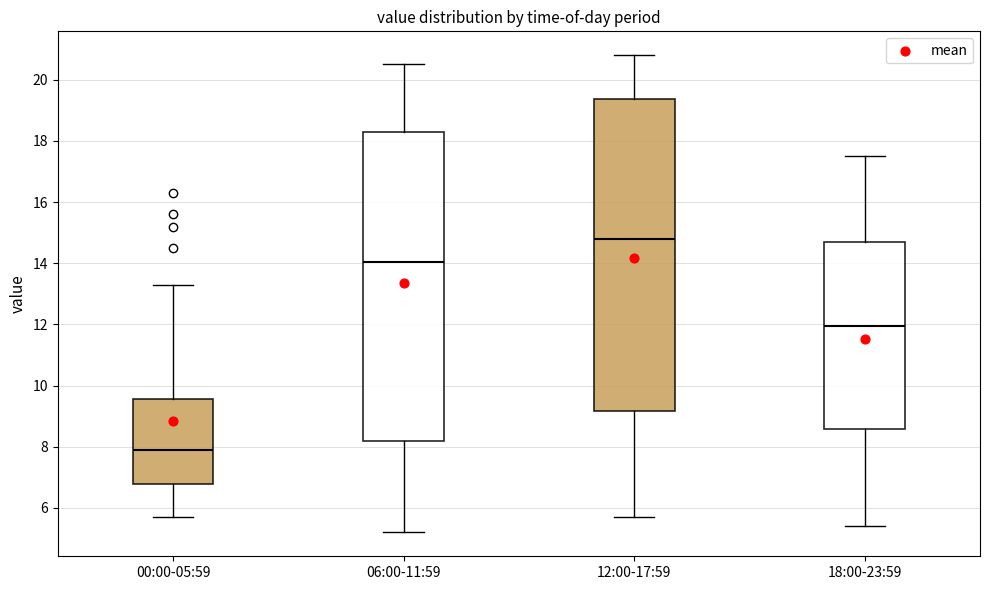

Which box's median line is the highest?

12:00-17:59